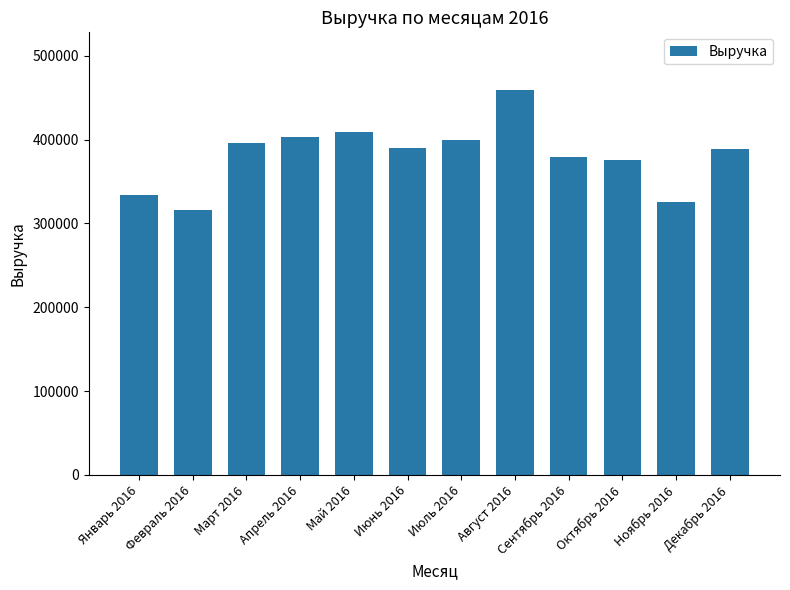

What is the label of the 11th bar from the right?

Февраль 2016